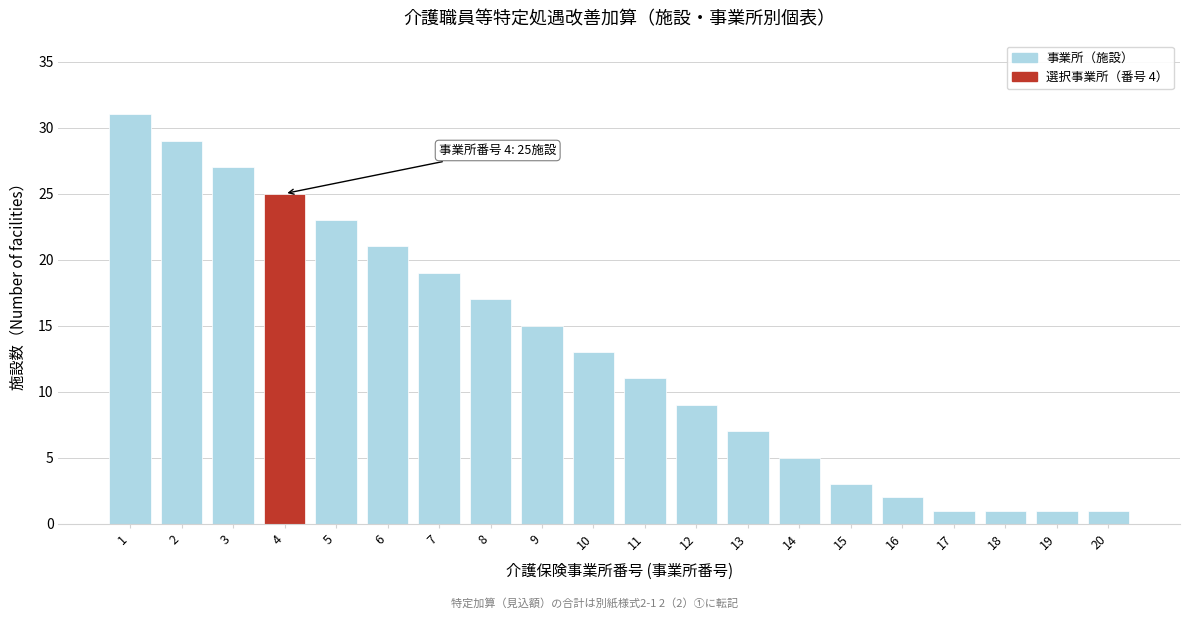

Reading left to right, what are all the values shown in this chart?

31	29	27	25	23	21	19	17	15	13	11	9	7	5	3	2	1	1	1	1